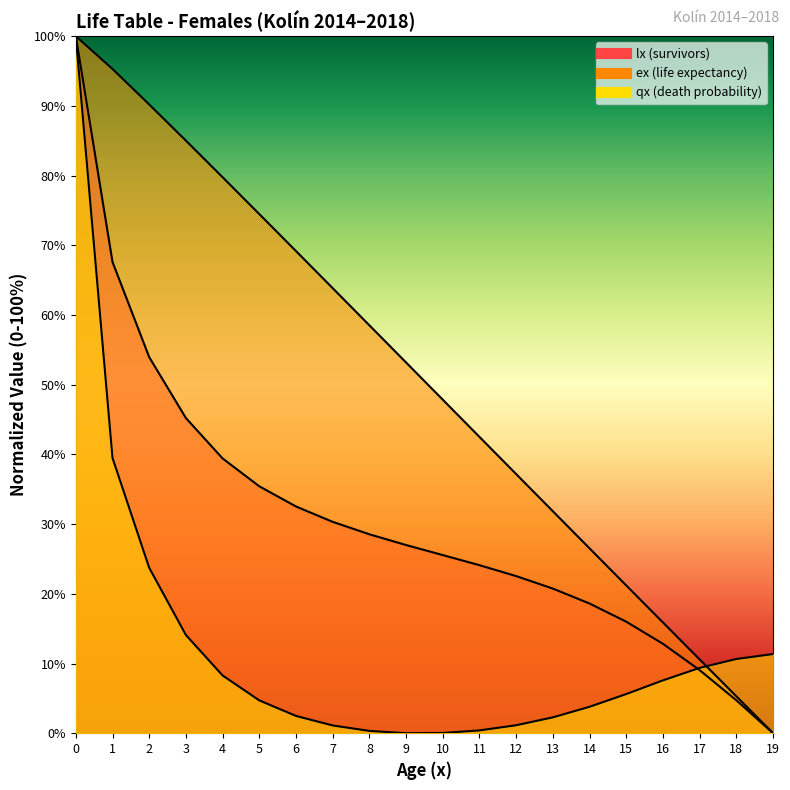

At how many categories does at least one series exceed 55?

9